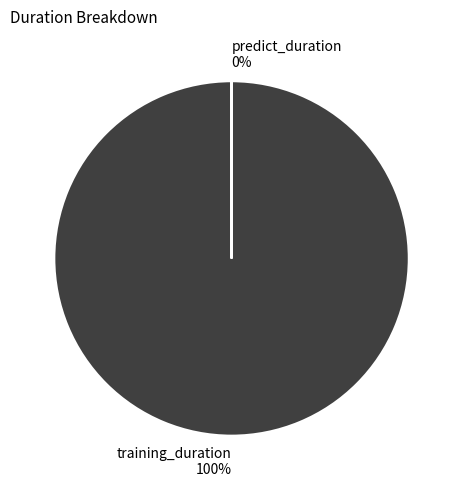

Is there a majority slice in this chart?

Yes